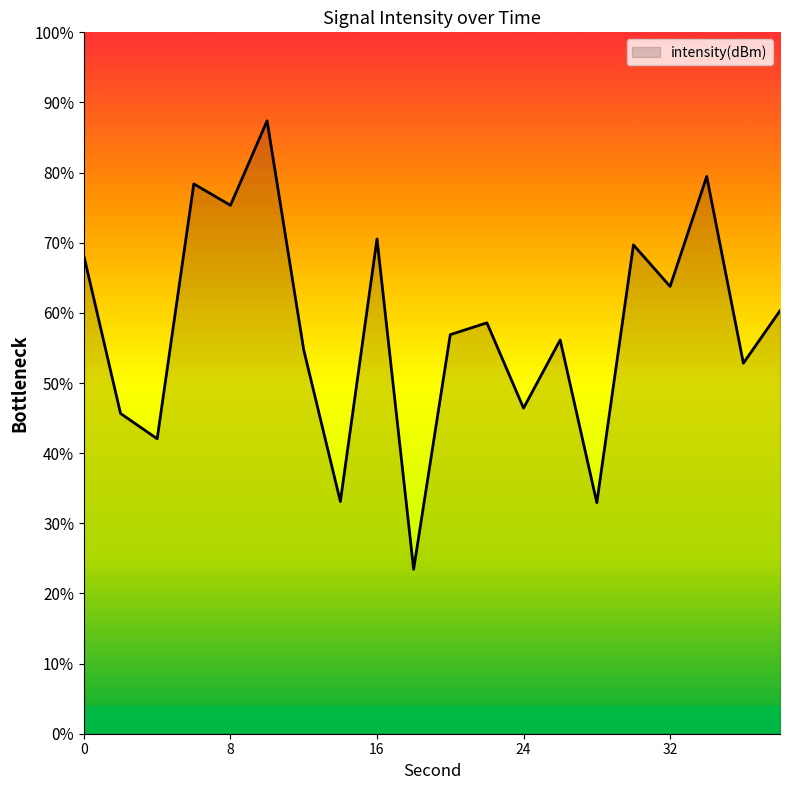

Reading right to left, list all the values displayed in this chart.

38=-129.9	36=-131.8	34=-125.1	32=-129.1	30=-127.6	28=-136.8	26=-131.0	24=-133.4	22=-130.4	20=-130.8	18=-139.1	16=-127.4	14=-136.7	12=-131.3	10=-123.2	8=-126.2	6=-125.4	4=-134.5	2=-133.6	0=-128.0